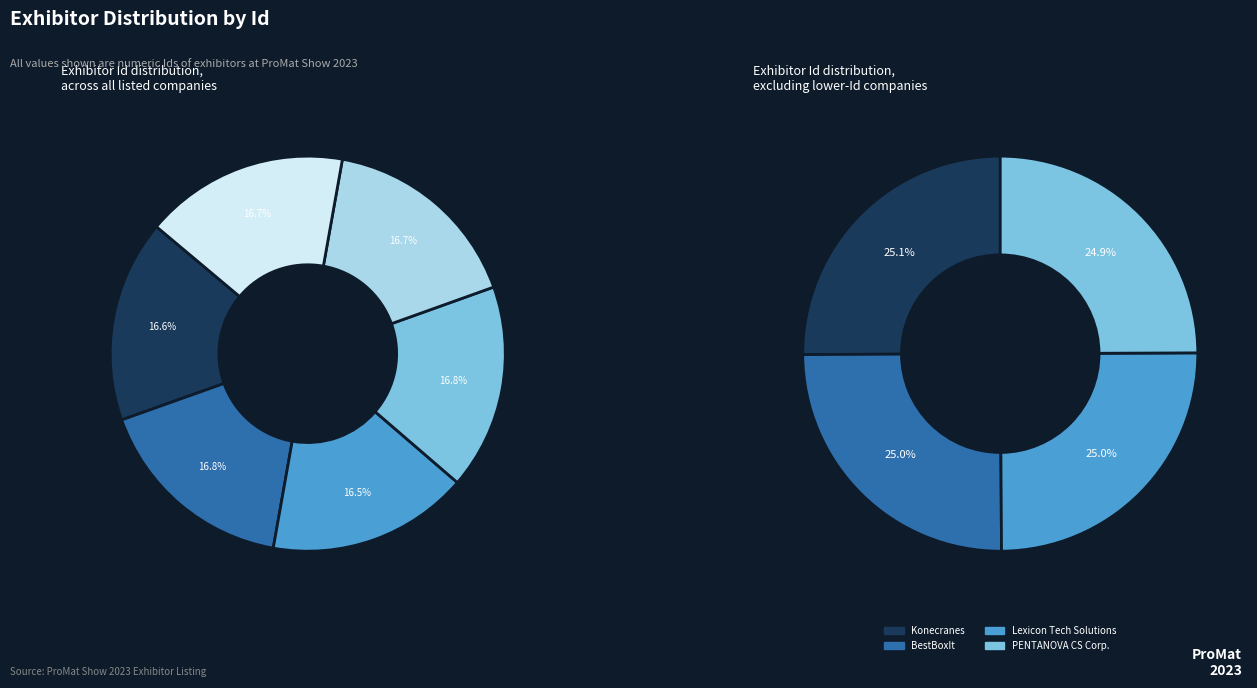

Count the number of slices in the pie.

6